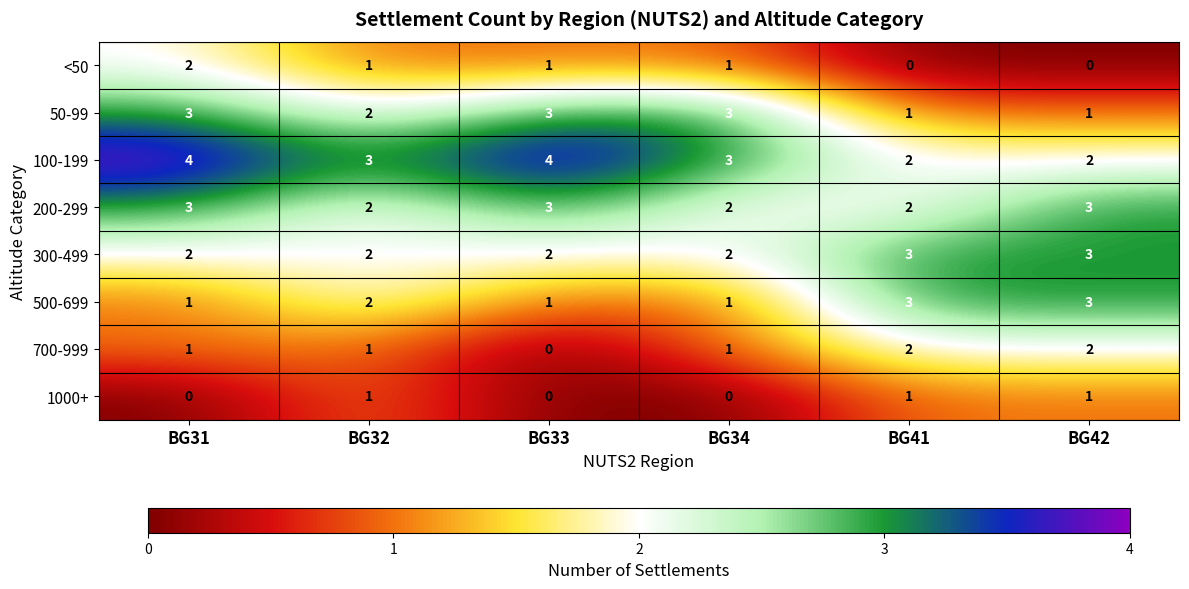

What is the difference between the highest and lowest values at BG41?

3